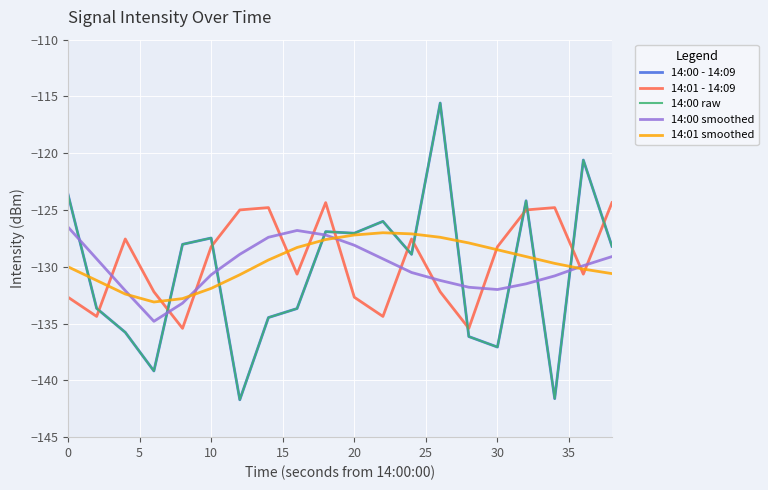

Does the chart have visible grid lines?

Yes